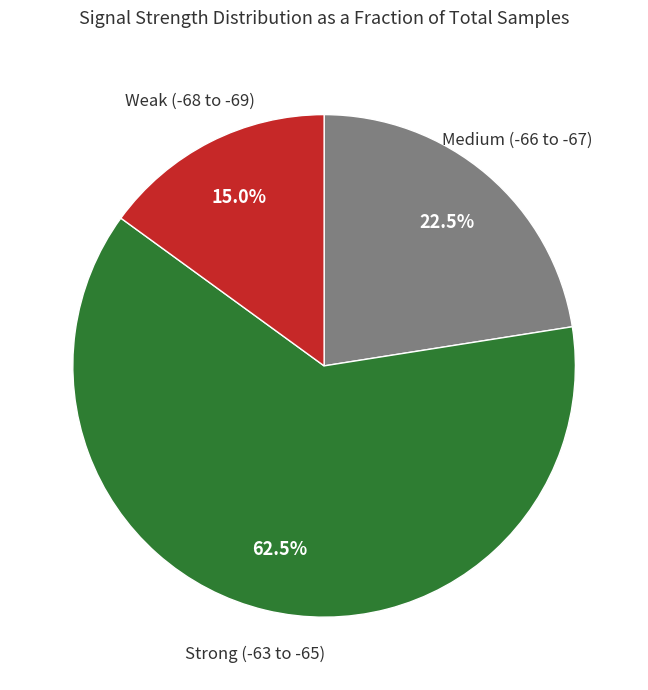

What percentage is NOT represented by Medium (-66 to -67)?

77.5%